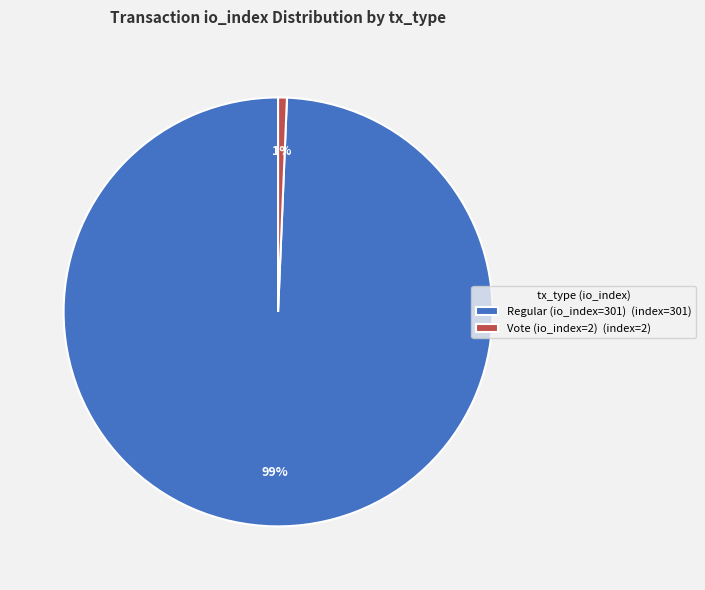

To the nearest percent, what portion does Vote (io_index=2) represent?

1%